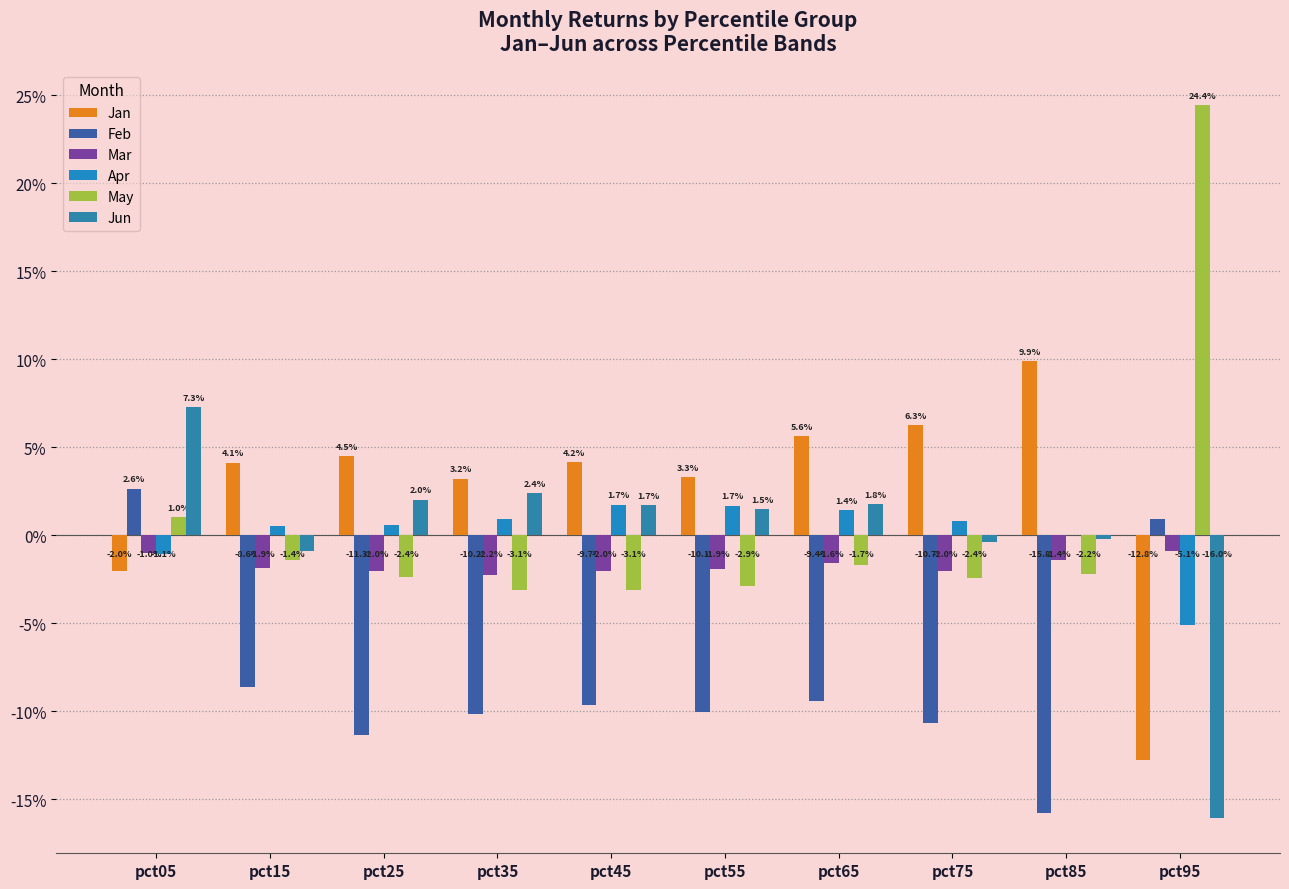

Are the bars grouped side by side (vs. stacked)?

Yes